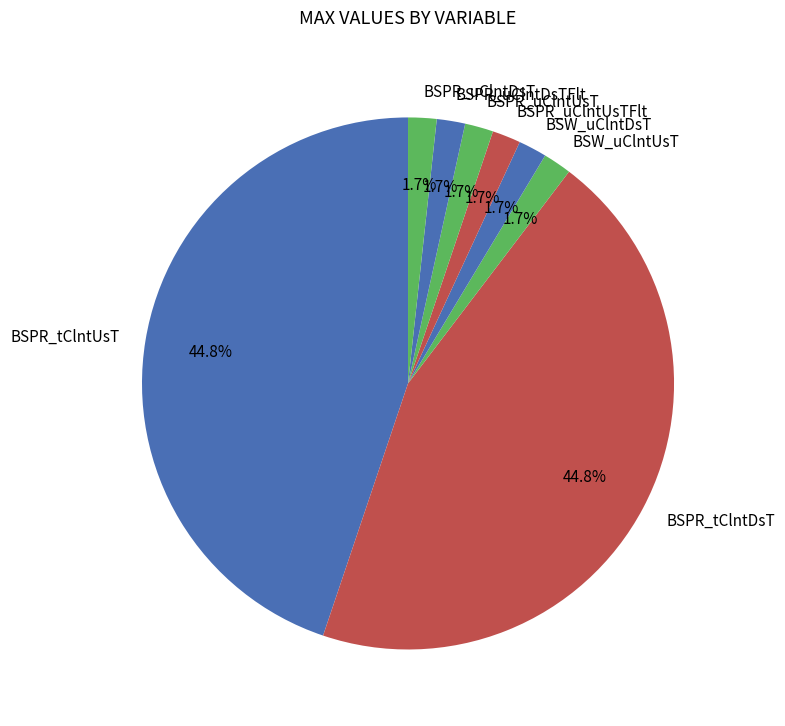

What is the ratio of the value at BSPR_uClntUsT to the value at BSPR_uClntUsTFlt?

1.0